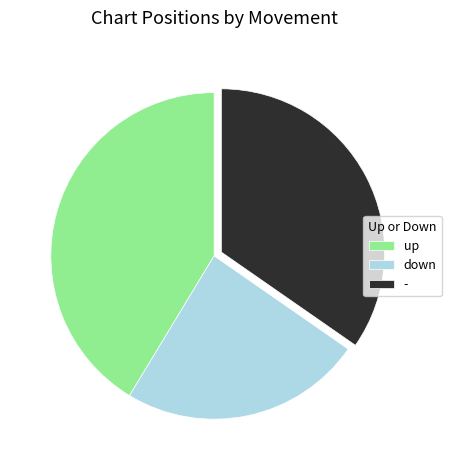

Is it true that up is 54% of the pie?

False